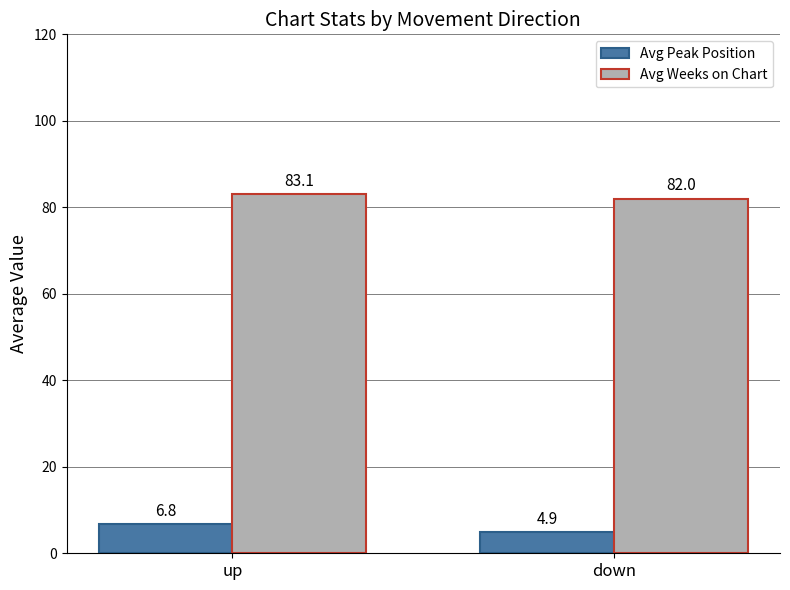

How many categories are shown in the chart?

2